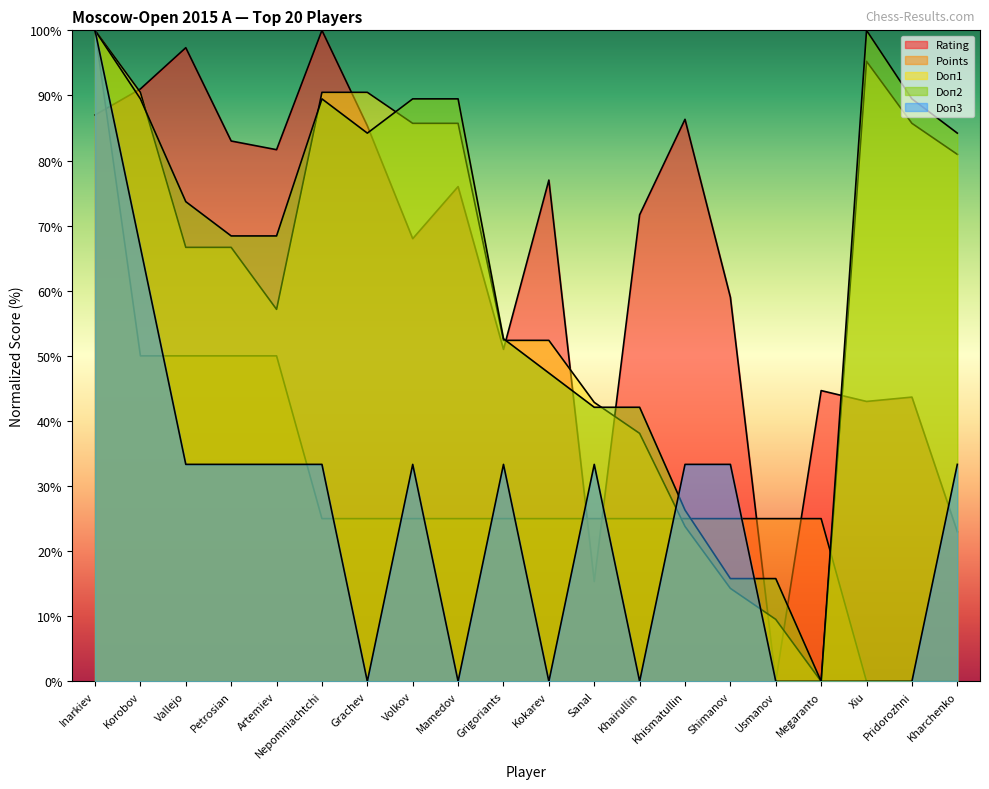

The Doп2 series shows 0.0 at Megaranto. True or false?

True